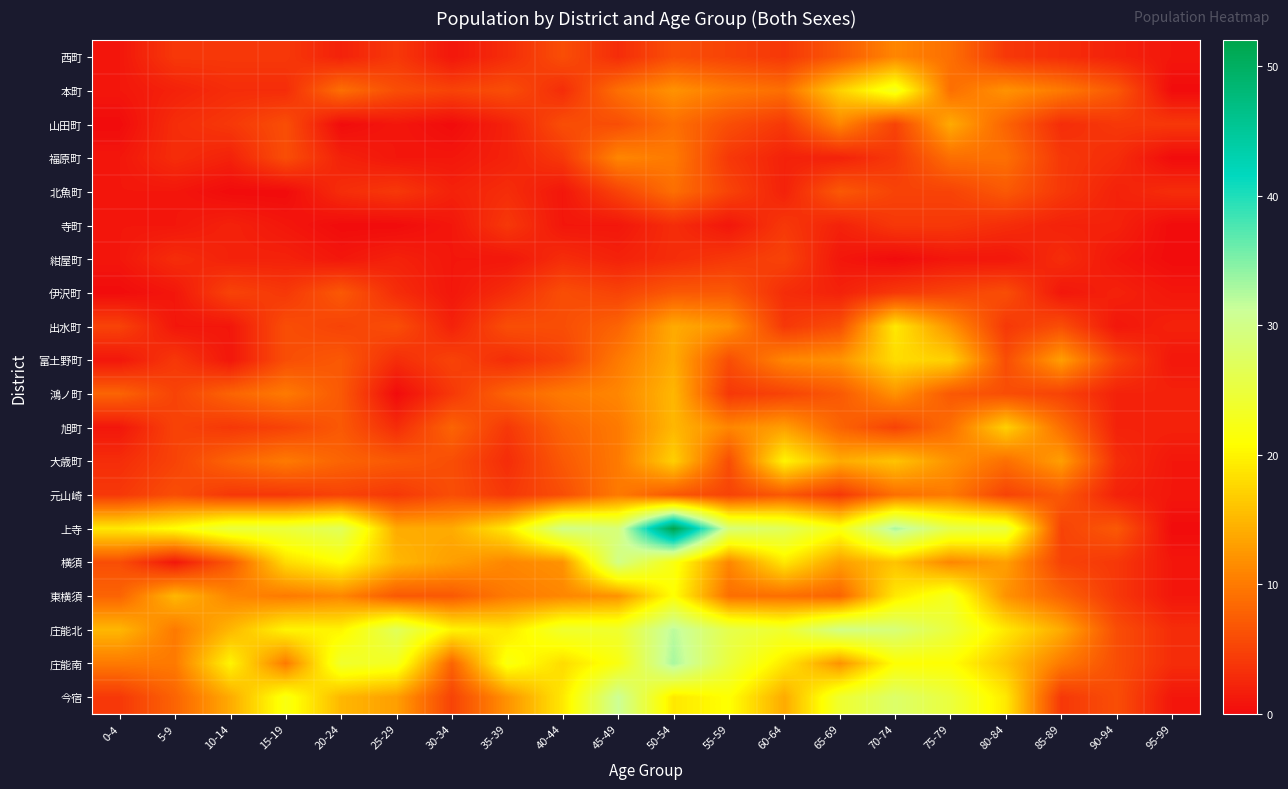

Between 60-64 and 40-44, which is larger?

40-44